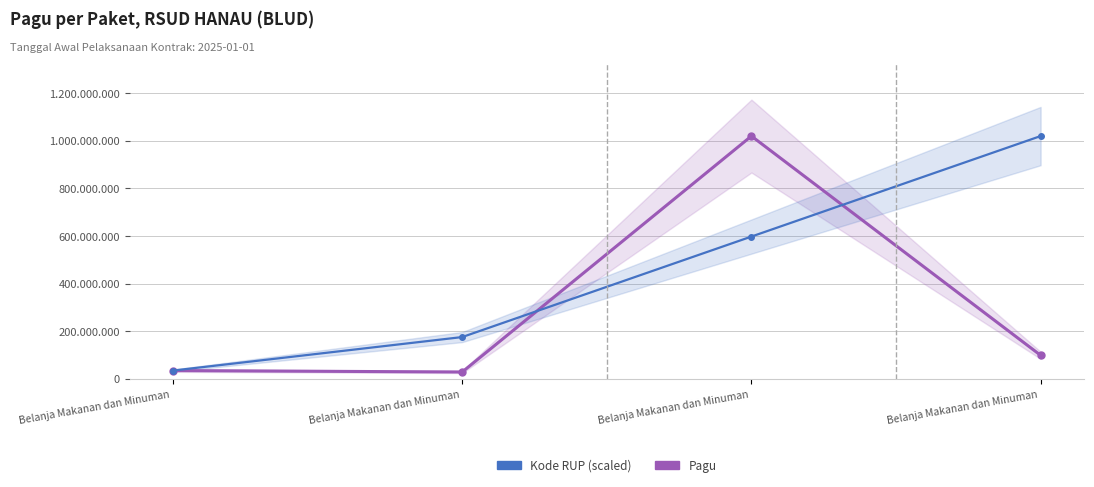

How many lines are shown in the chart?

2